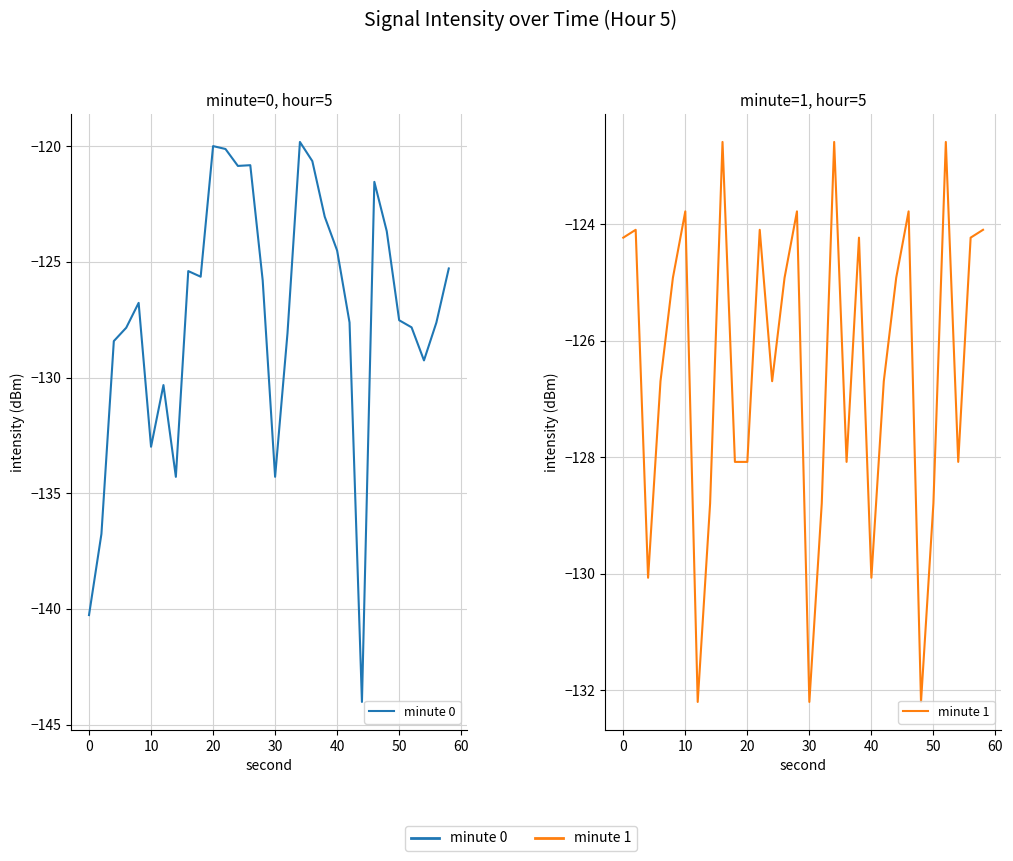

Is the value of minute 0 at 10 greater than the value of minute 1 at 14?

No